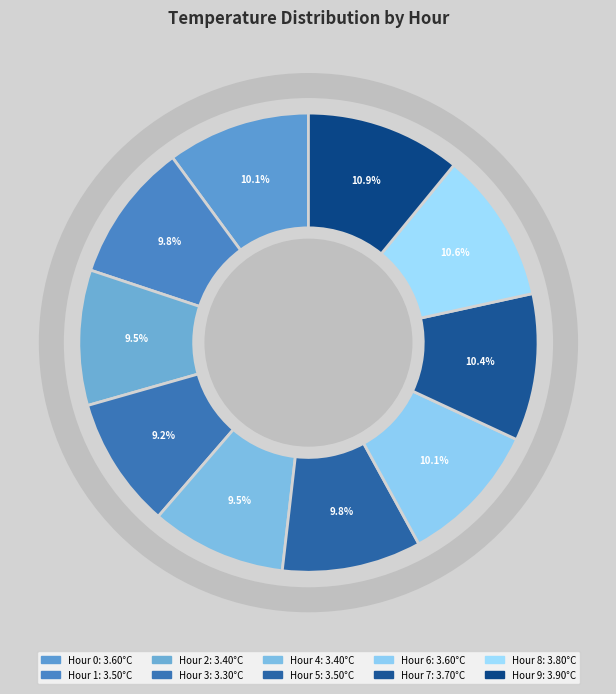

How many slices are in this pie chart?

10